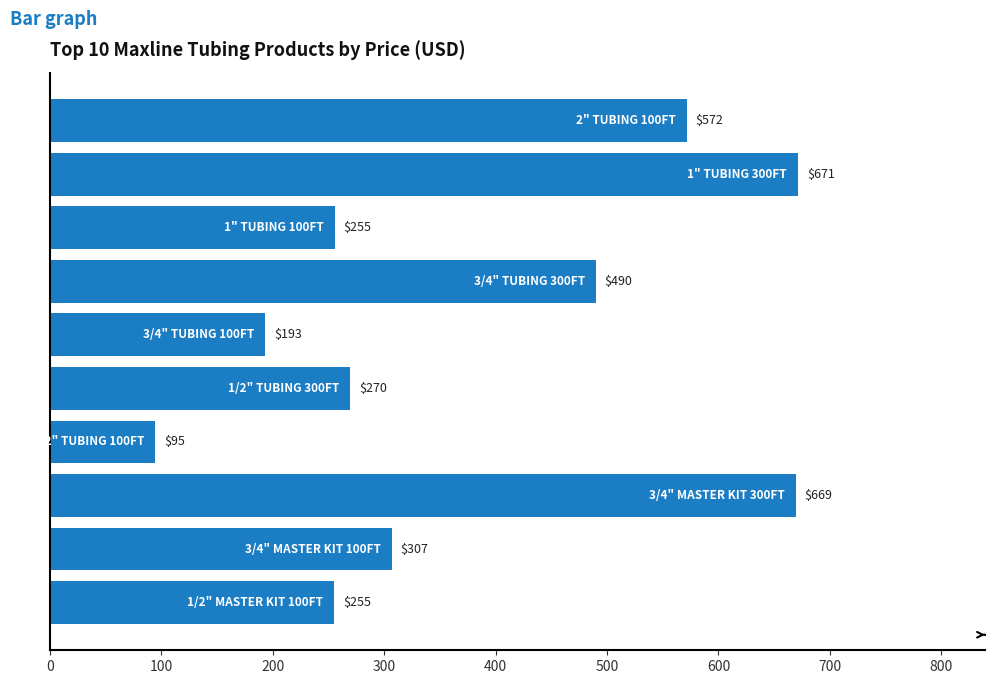

What is the maximum value shown in the chart?

671.5